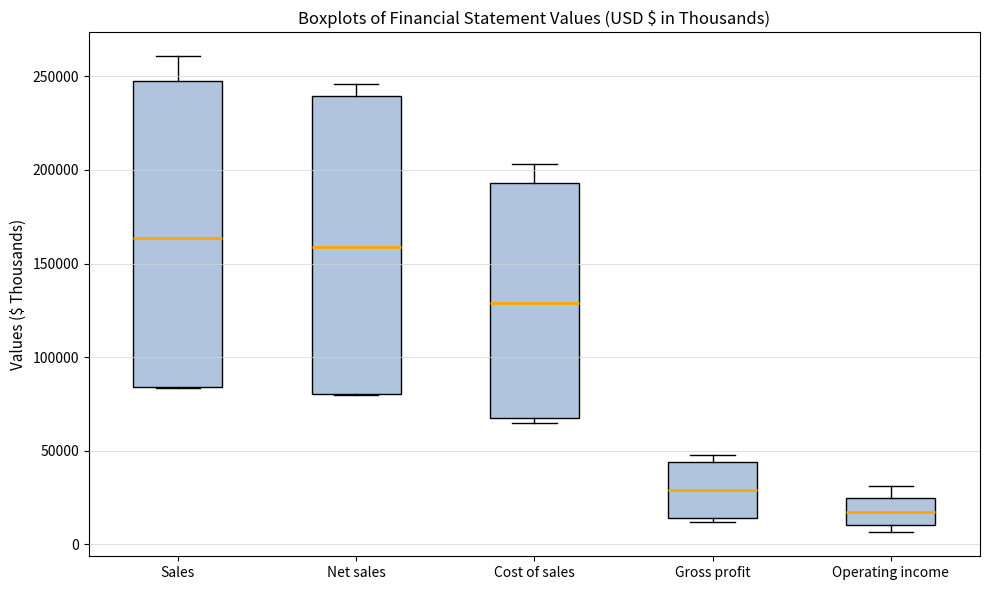

Reading left to right, transcribe this box plot: for each box, give where its median line is, the range the box spans, and where its two whiskers end, as read against the y-axis. The values are not printed on the chart, so give them approximately, as read against the axis.

Sales: median 165000, box 85000 to 250000, whiskers 85000 to 260000
Net sales: median 160000, box 80000 to 240000, whiskers 80000 to 245000
Cost of sales: median 130000, box 70000 to 195000, whiskers 65000 to 205000
Gross profit: median 30000, box 15000 to 45000, whiskers 10000 to 50000
Operating income: median 15000, box 10000 to 25000, whiskers 5000 to 30000